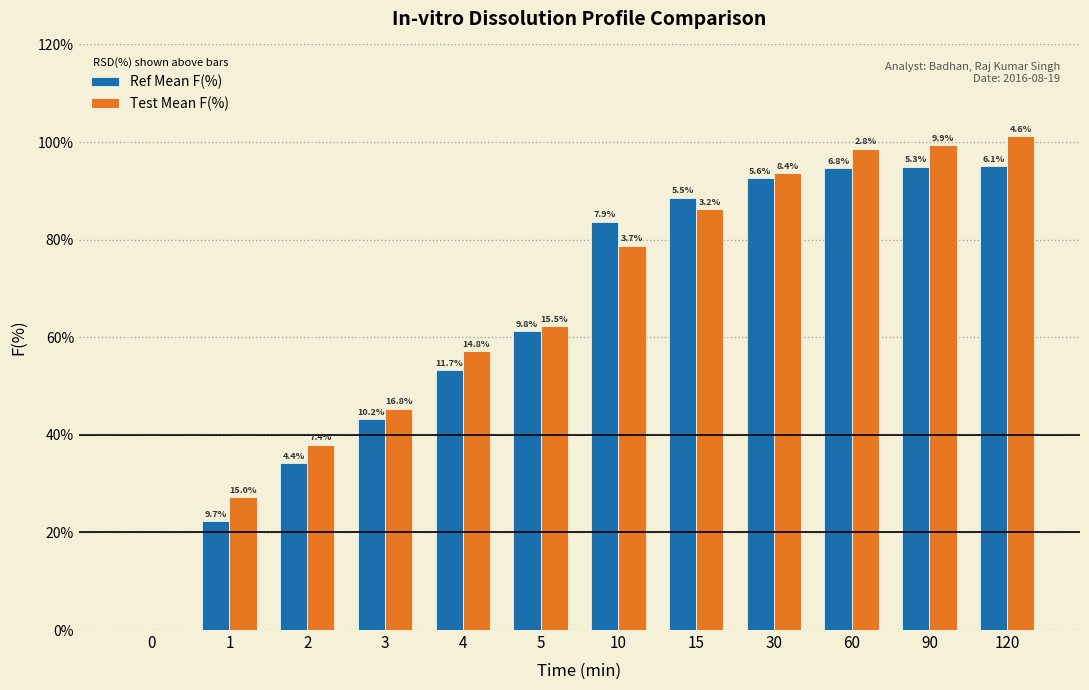

Are the bars grouped side by side (vs. stacked)?

Yes